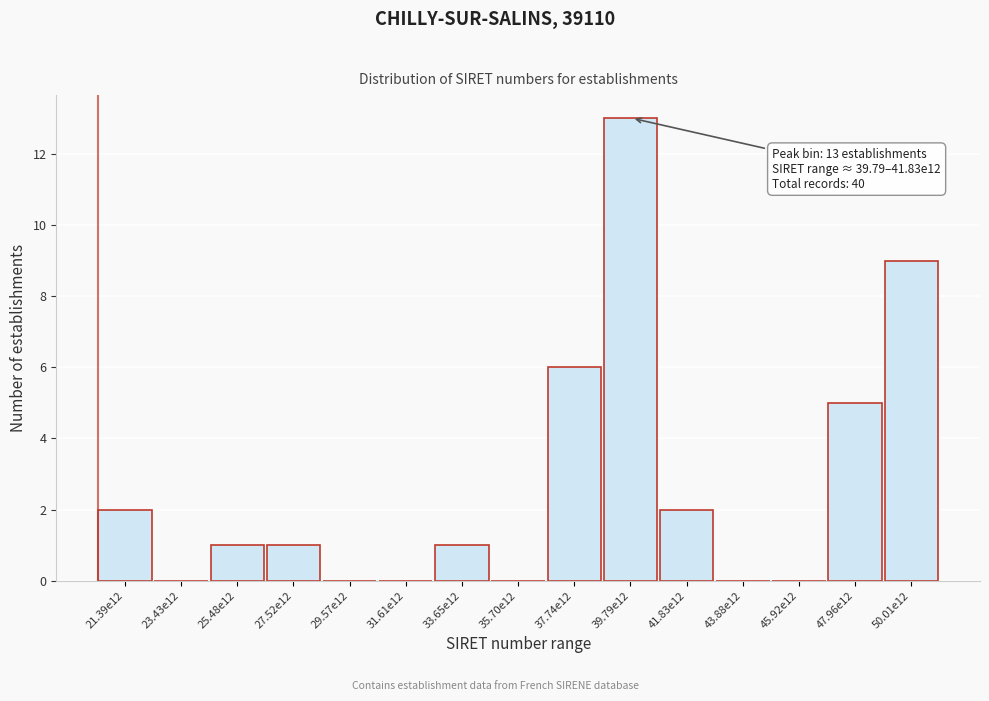

Reading left to right, transcribe all the data shown in this chart.

21.39e12=2	23.43e12=0	25.48e12=1	27.52e12=1	29.57e12=0	31.61e12=0	33.65e12=1	35.70e12=0	37.74e12=6	39.79e12=13	41.83e12=2	43.88e12=0	45.92e12=0	47.96e12=5	50.01e12=9